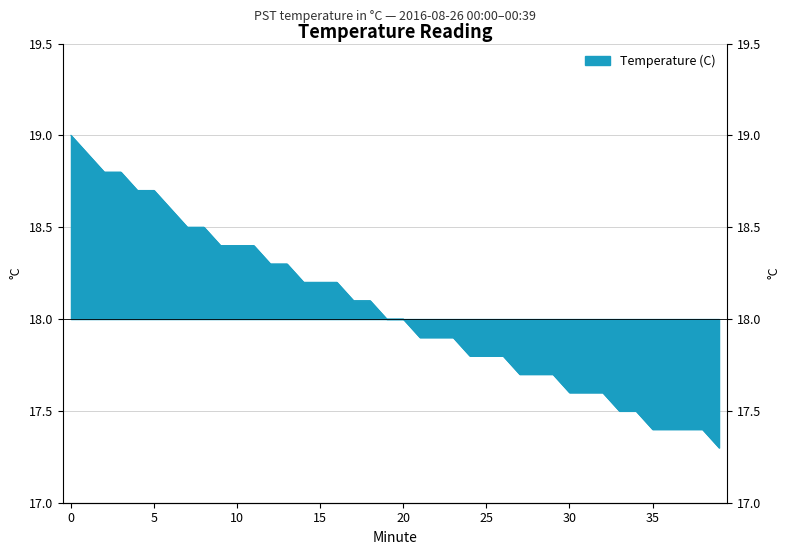

What is the change in value from 18 to 24?

-0.3